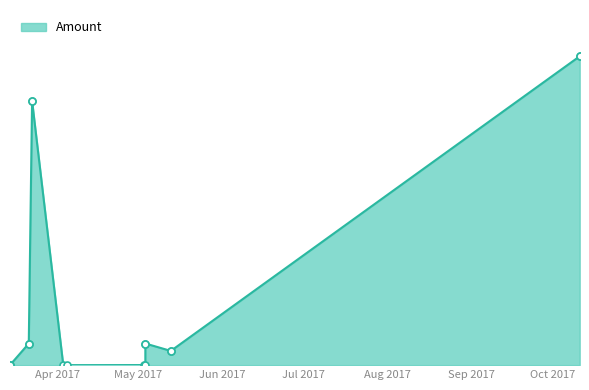

Which has a higher value, 2017-10-11 01:54:28 or 2017-03-14 13:58:52?

2017-10-11 01:54:28